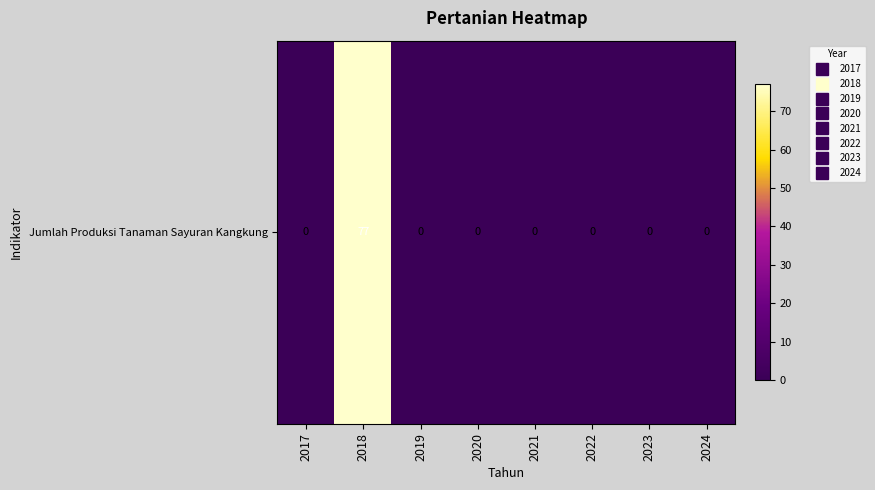

Which label corresponds to the largest value in the chart?

2018